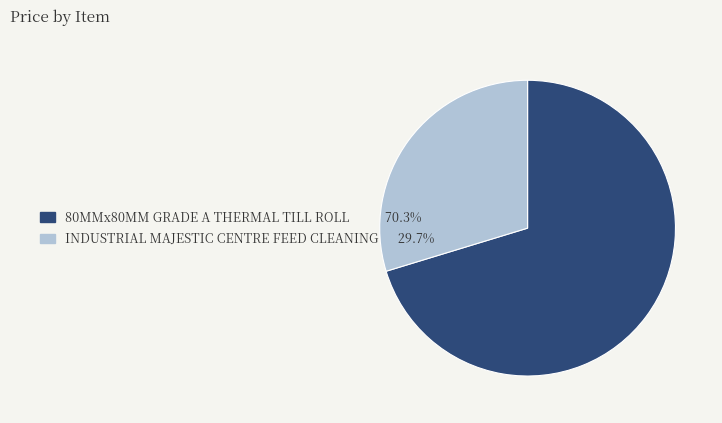

Does any single category account for the majority?

Yes